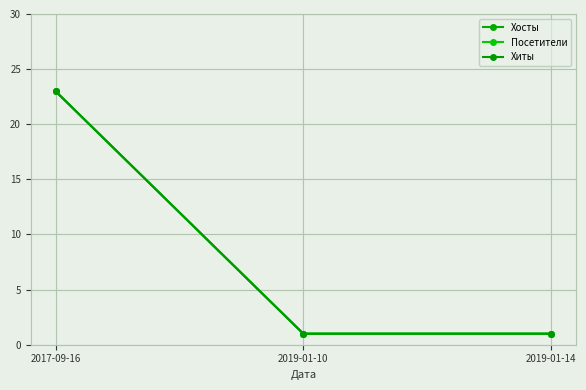

Does the chart display data point markers on the line(s)?

Yes